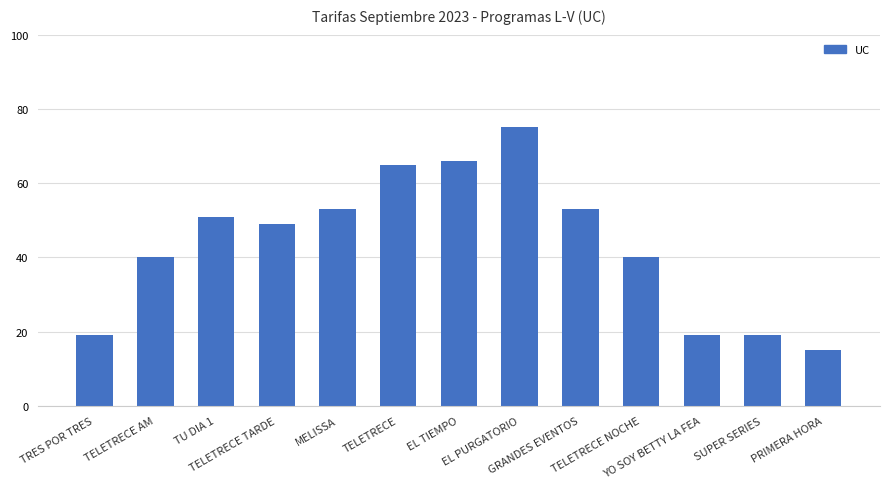

Reading left to right, extract all data points from this chart.

19	40	51	49	53	65	66	75	53	40	19	19	15